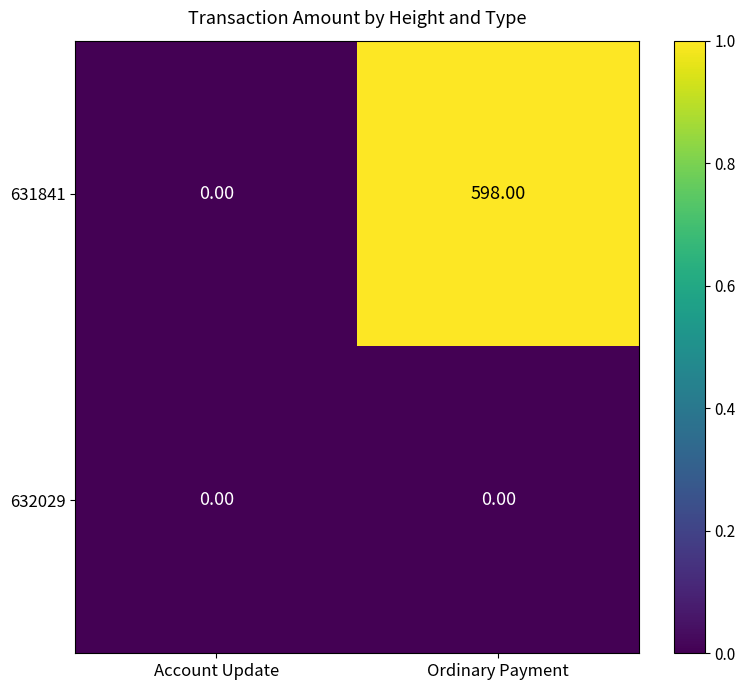

How many distinct data groups are displayed?

2